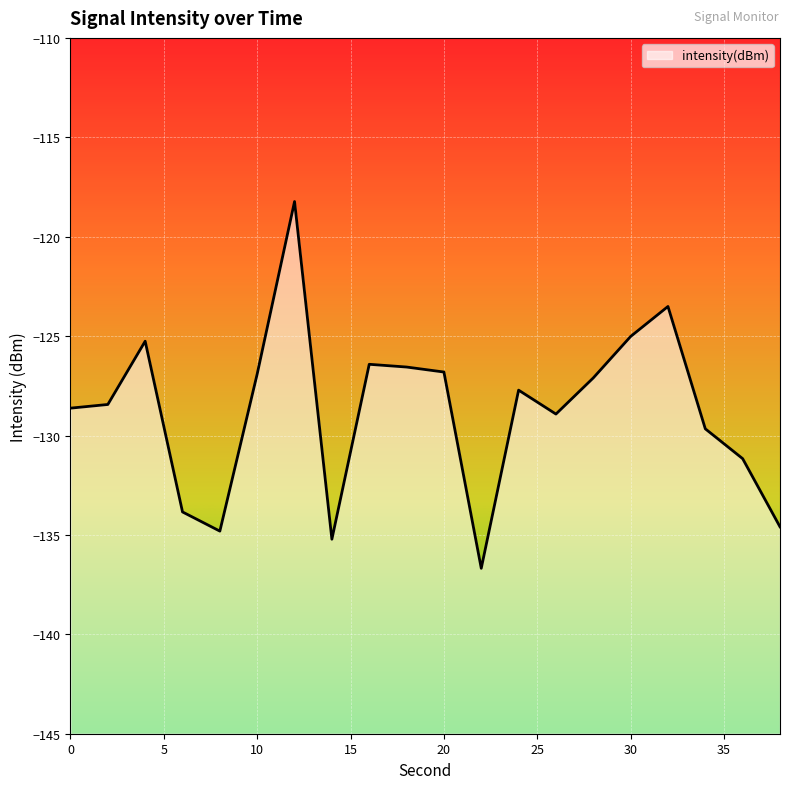

True or false: the data shows -134.8 at 8.

True